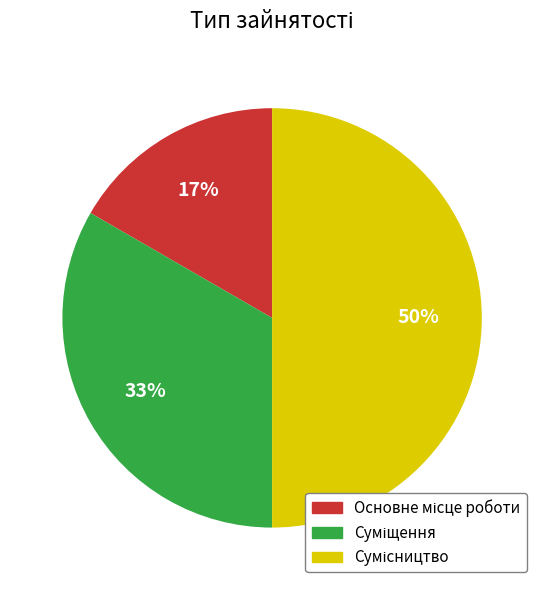

To the nearest percent, what is the average slice percentage?

33%